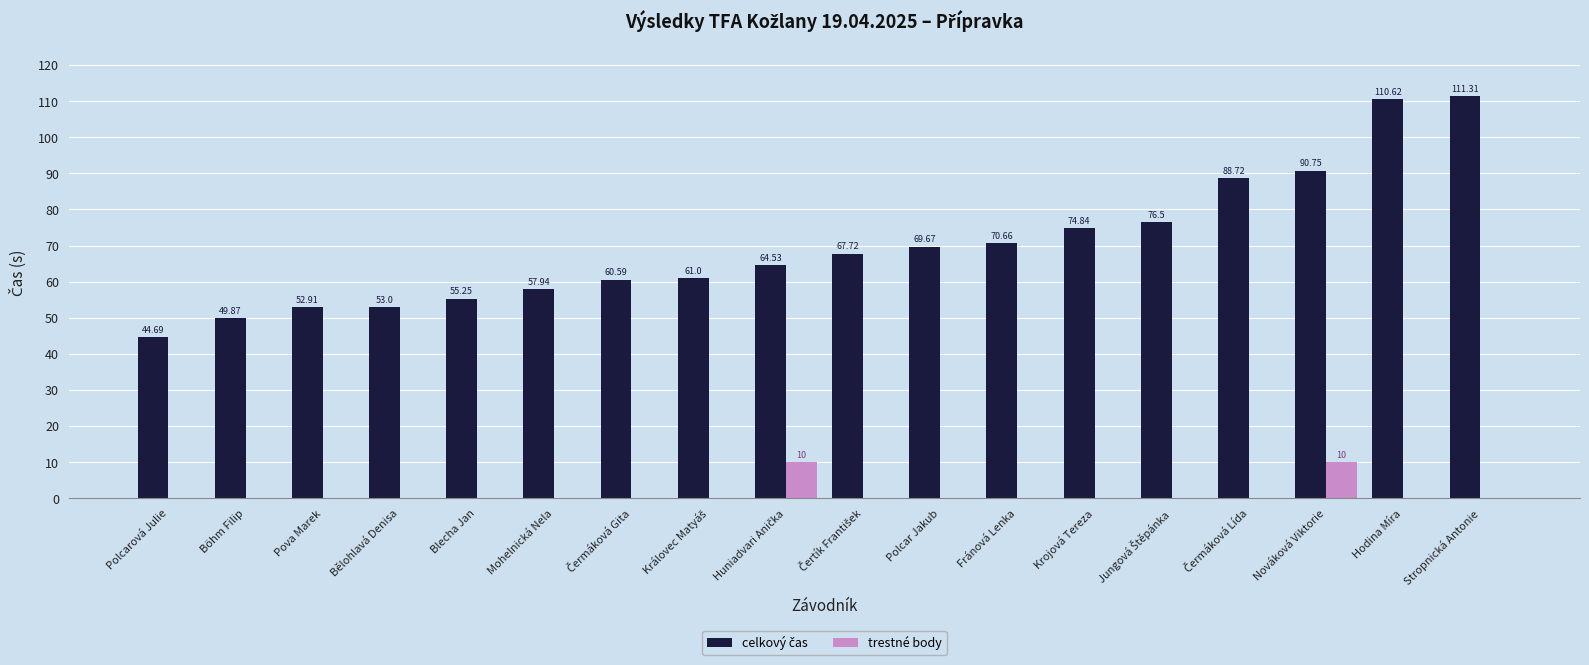

What is the sum of all trestné body values?

20.0